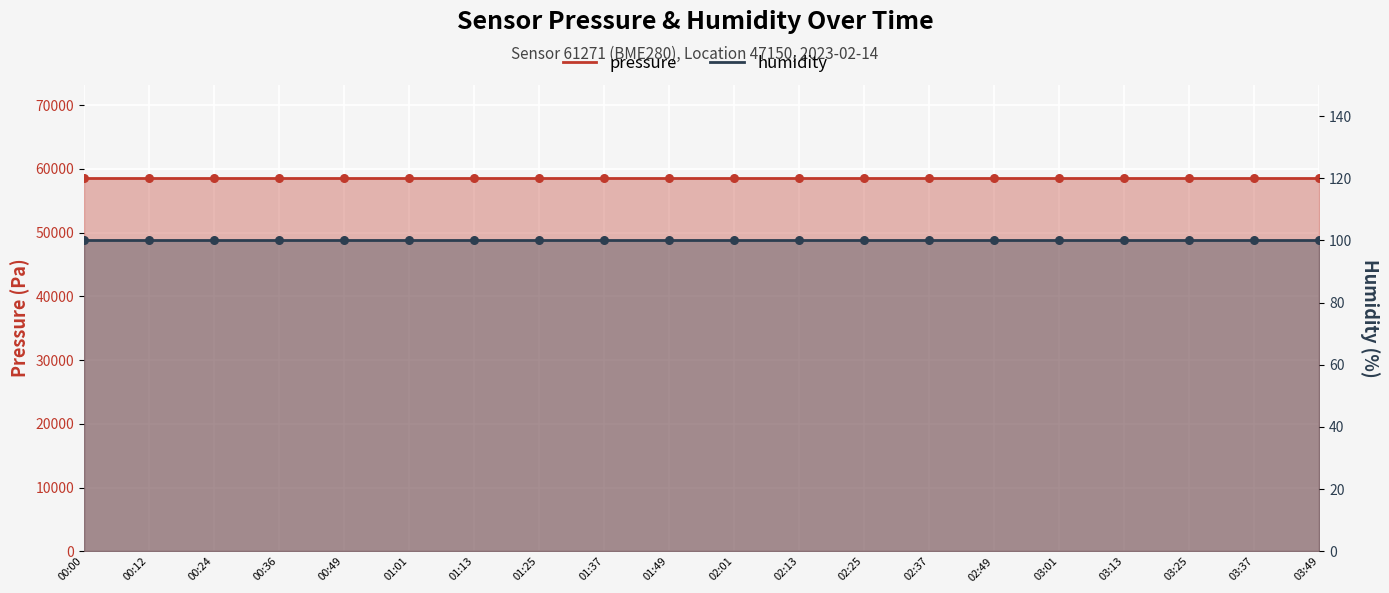

What is the total value across all series at 01:13?

58637.1